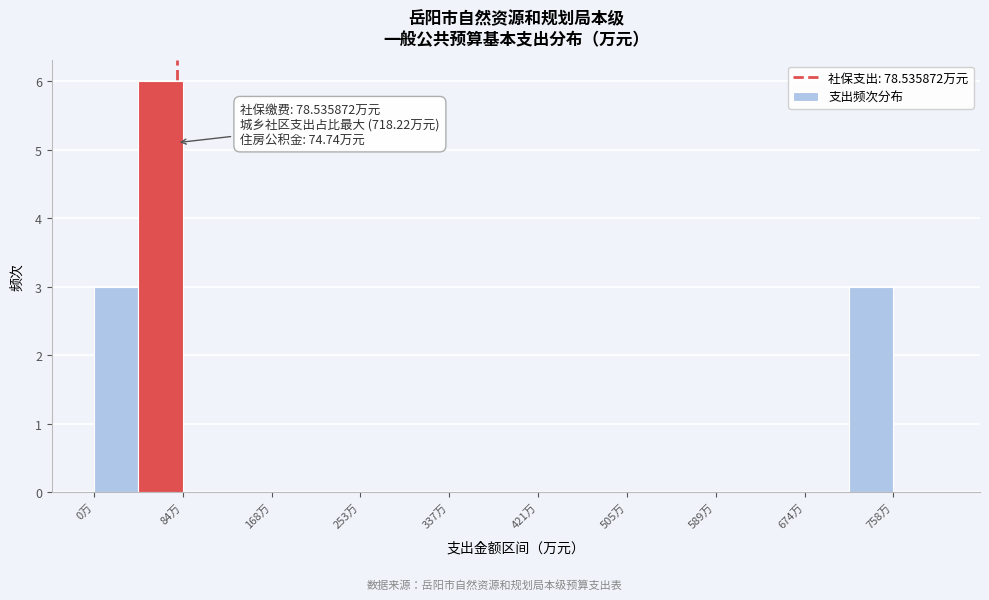

Over which range of the x-axis is the bar tallest?

40 to 80